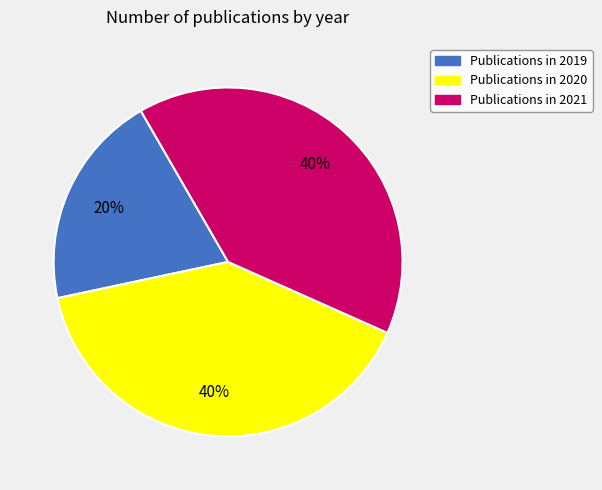

Does any single category account for the majority?

No